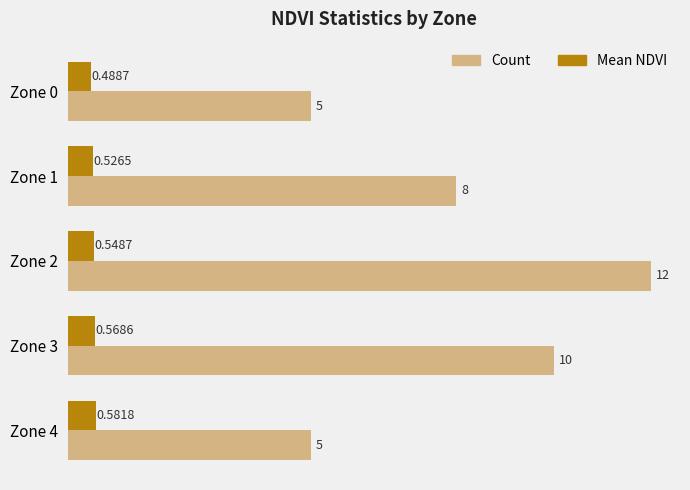

List the series in order of their overall mean, lowest first.

Mean NDVI, Count